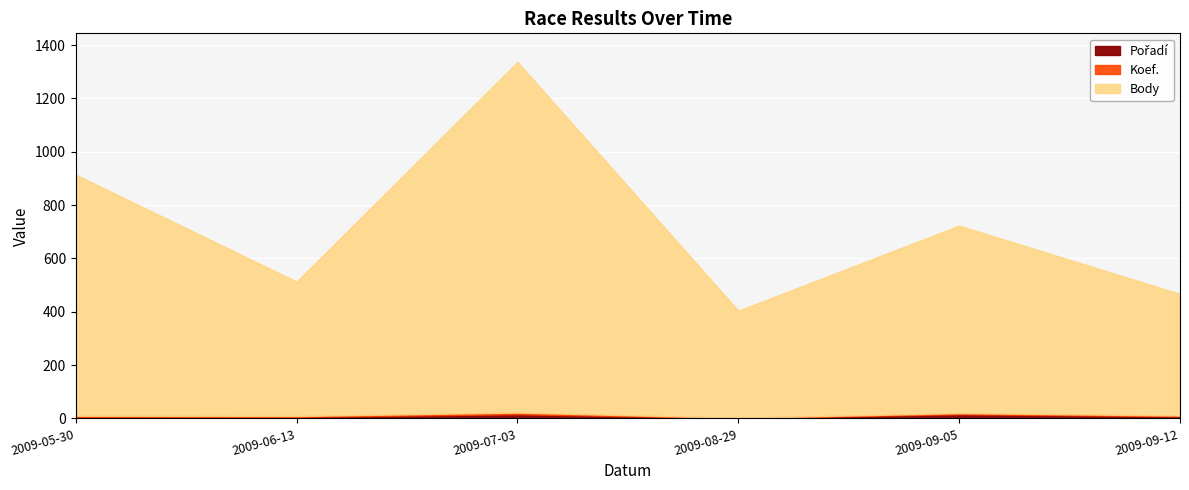

What are all the series names shown in the legend?

Body, Koef., Pořadí